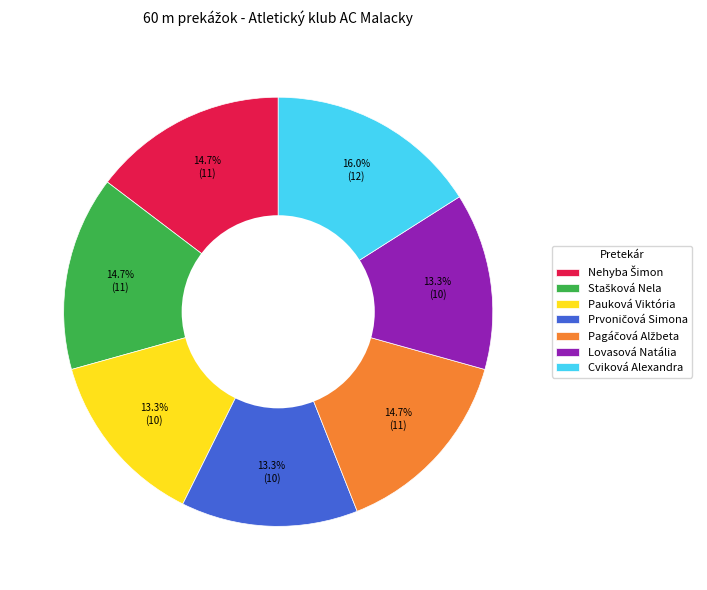

Is there any slice that represents more than half of the pie?

No